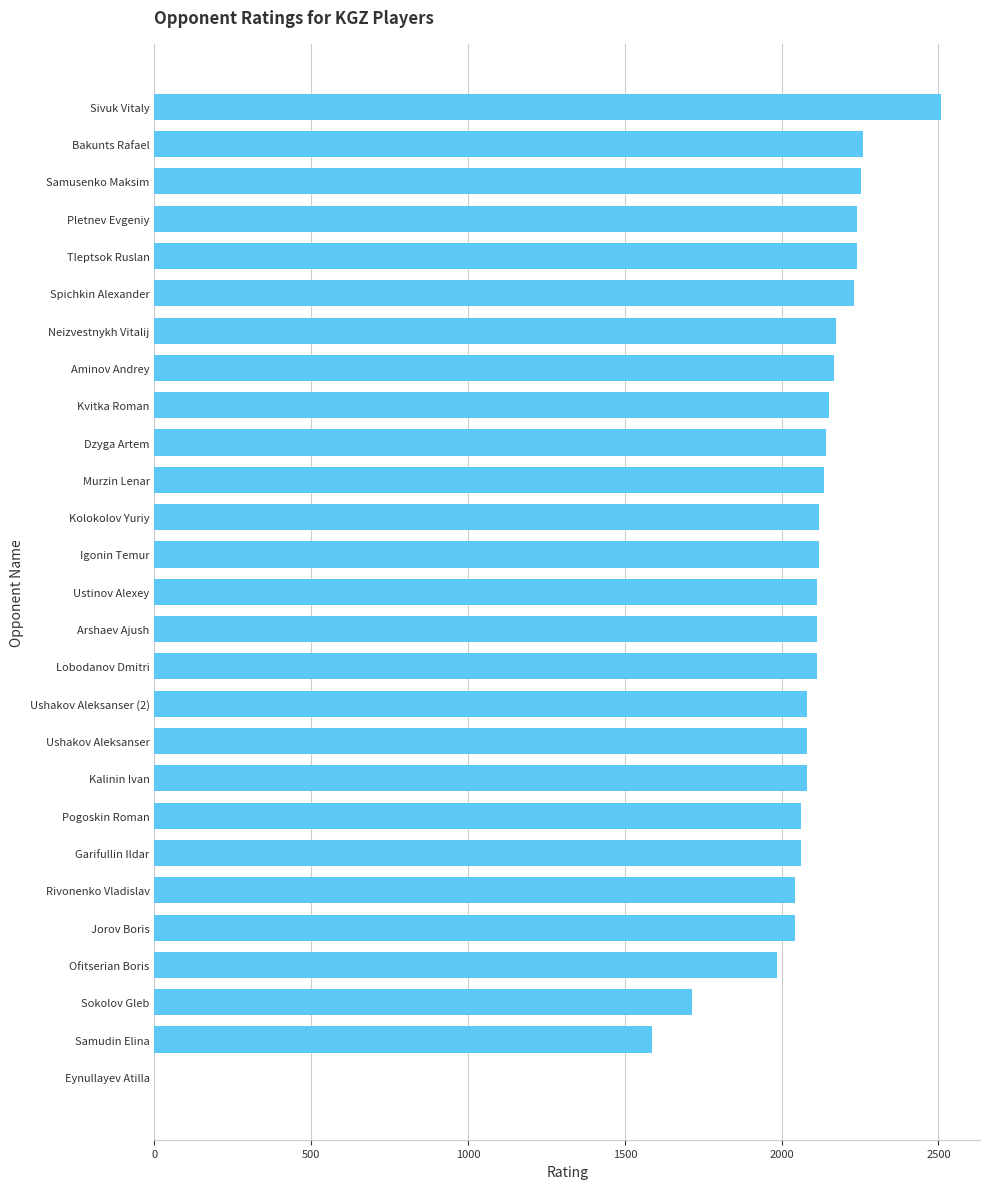

The chart shows a value of 2042 at Jorov Boris. True or false?

True